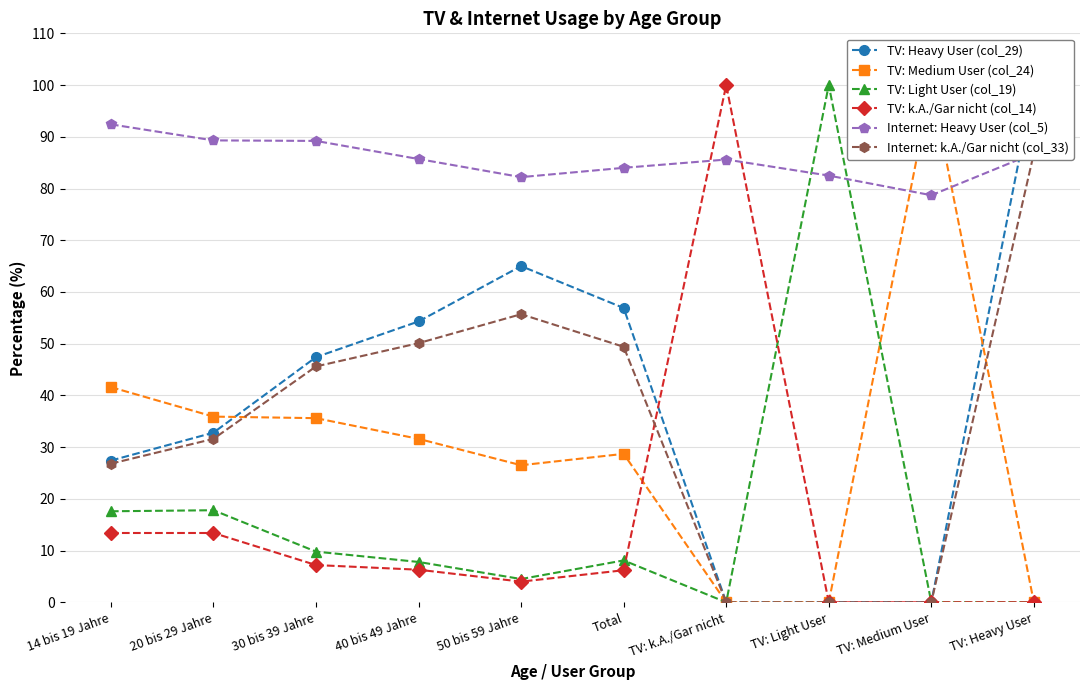

Reading left to right, list all the values displayed in this chart.

TV: Heavy User (col_29): 27.4	32.8	47.4	54.3	65.0	56.9	0.0	0.0	0.0	100.0
TV: Medium User (col_24): 41.6	35.9	35.6	31.6	26.5	28.7	0.0	0.0	100.0	0.0
TV: Light User (col_19): 17.6	17.8	9.8	7.8	4.5	8.1	0.0	100.0	0.0	0.0
TV: k.A./Gar nicht (col_14): 13.4	13.4	7.2	6.3	4.0	6.2	100.0	0.0	0.0	0.0
Internet: Heavy User (col_5): 92.4	89.3	89.2	85.7	82.2	84.0	85.6	82.5	78.7	86.8
Internet: k.A./Gar nicht (col_33): 26.8	31.6	45.6	50.1	55.7	49.4	0.0	0.0	0.0	86.8